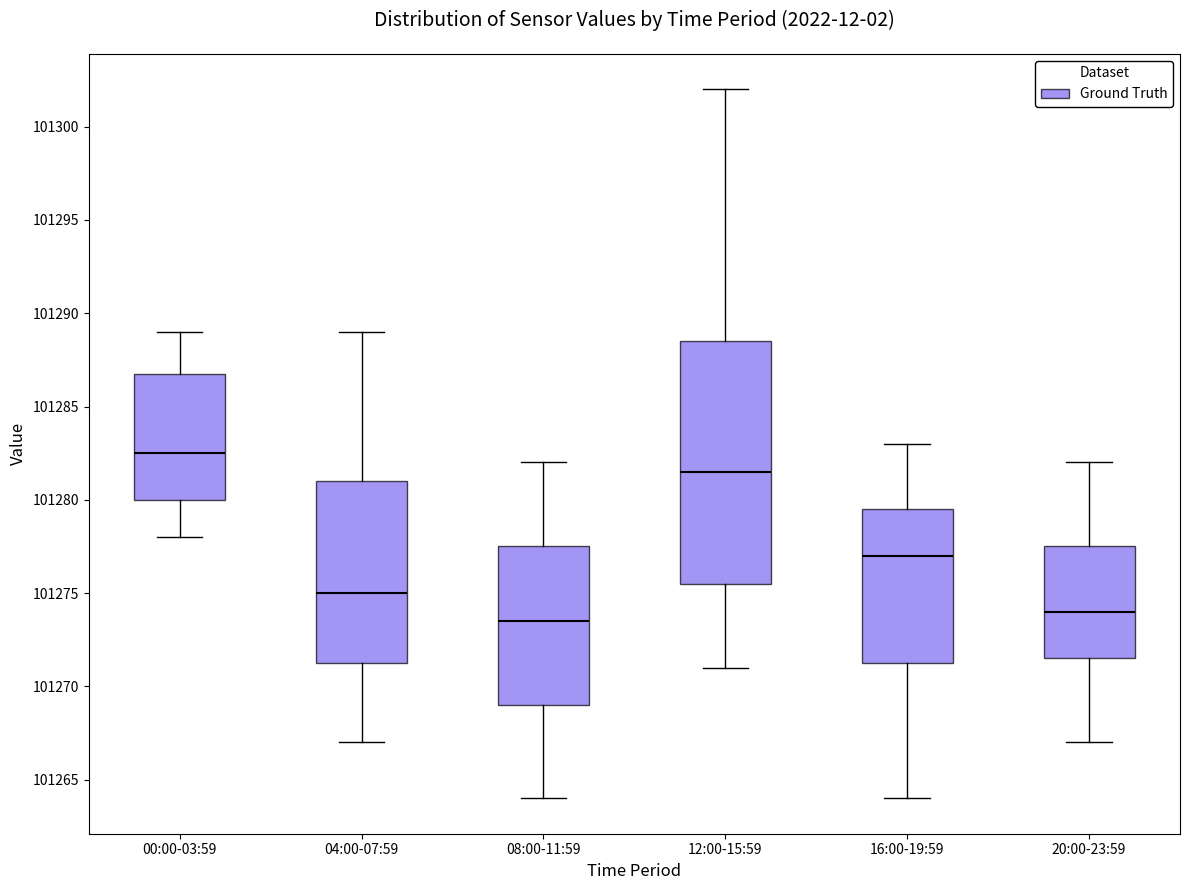

Comparing the boxes themselves (not the whiskers), which one is the tallest?

12:00-15:59